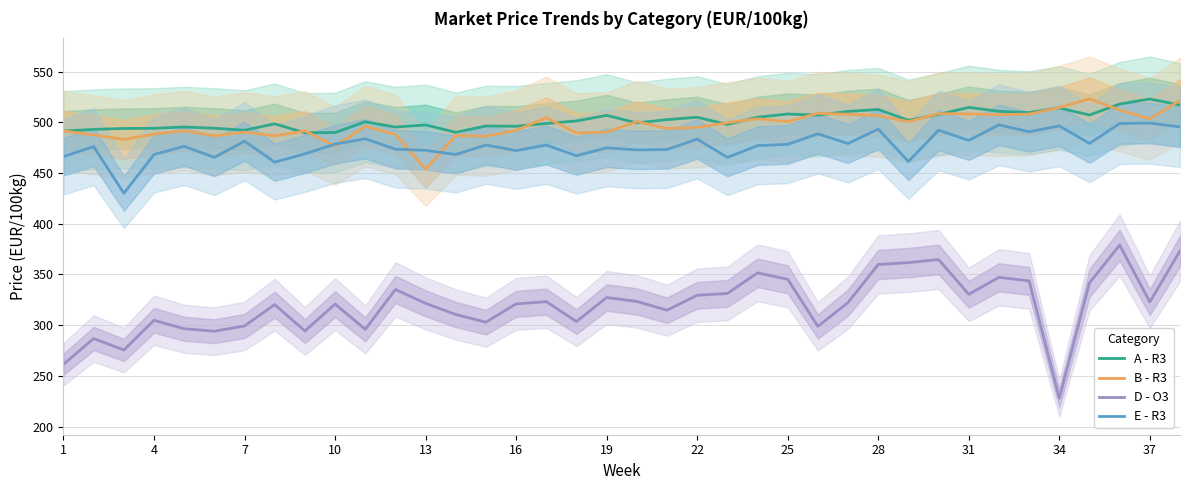

True or false: B - R3 and D - O3 intersect in this chart.

False